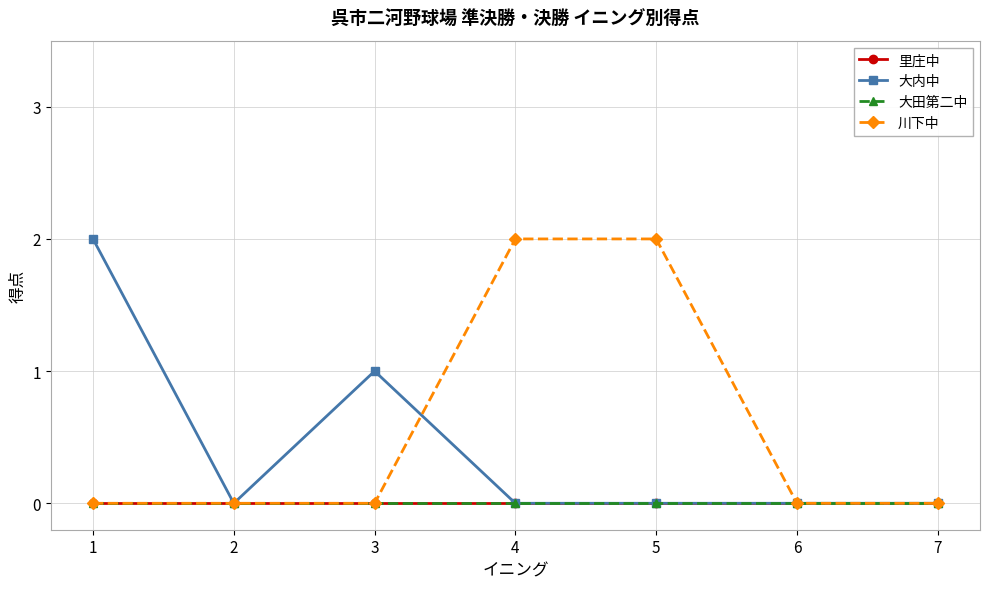

Reading right to left, list all the values displayed in this chart.

里庄中: 7=0	6=0	5=0	4=0	3=0	2=0	1=0
大内中: 7=0	6=0	5=0	4=0	3=1	2=0	1=2
大田第二中: 7=0	6=0	5=0	4=0	3=0	2=0	1=0
川下中: 7=0	6=0	5=2	4=2	3=0	2=0	1=0